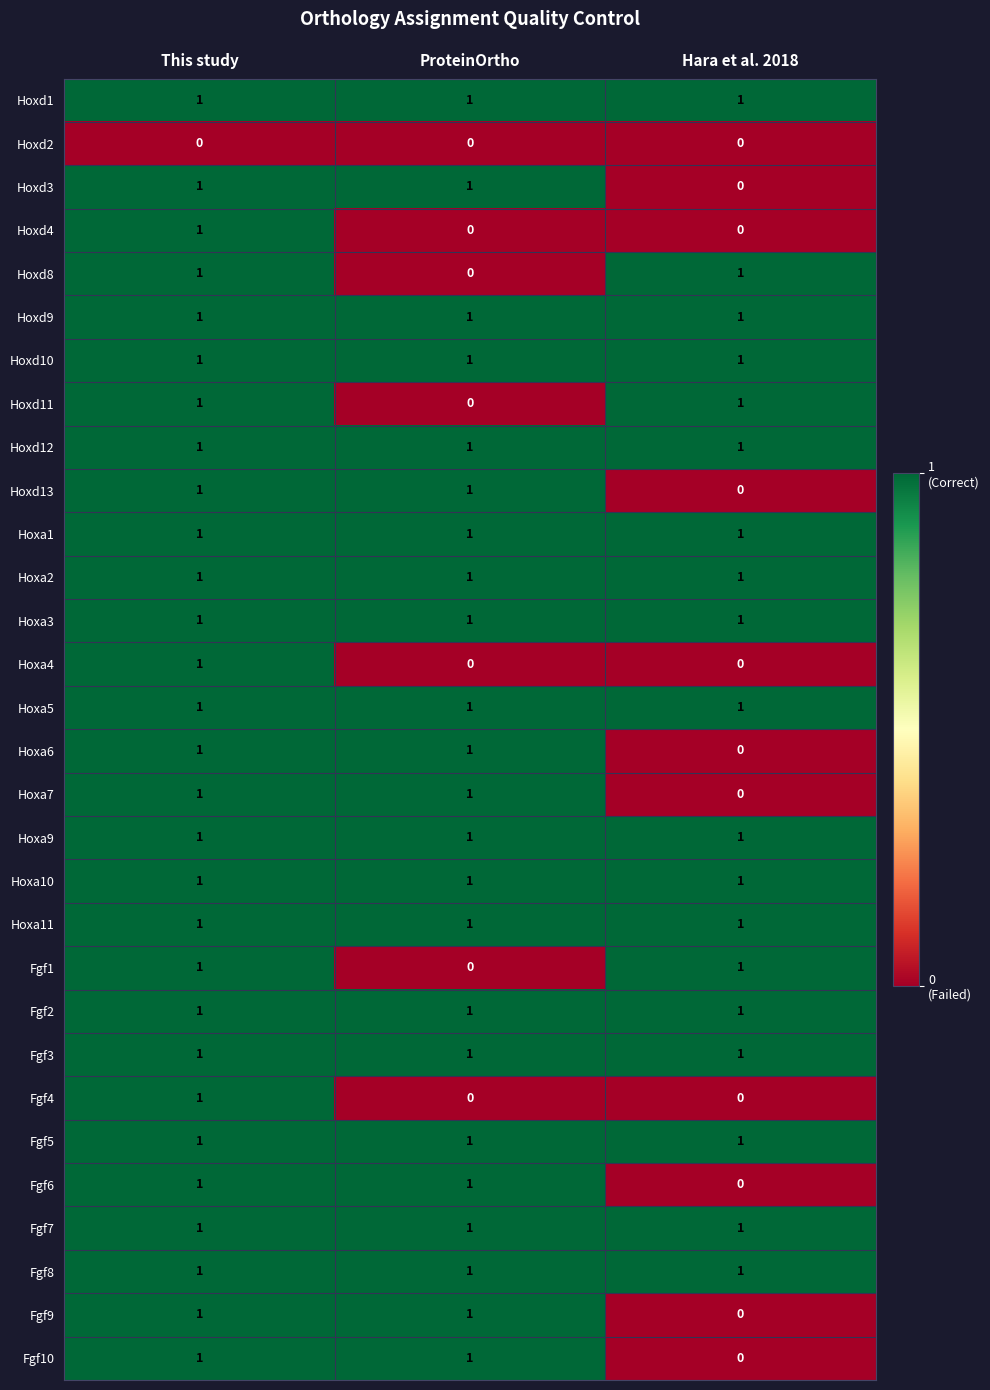

At which category is the sum across all series the highest?

This study